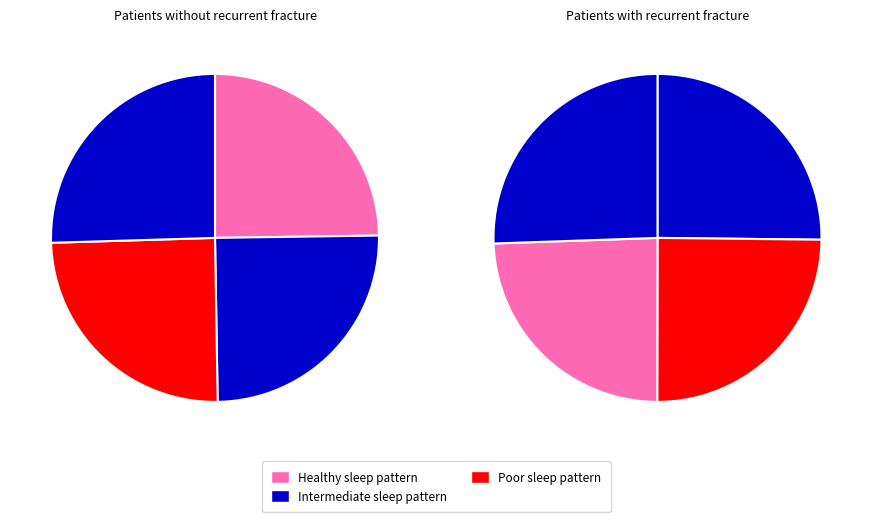

How many slices are in this pie chart?

8